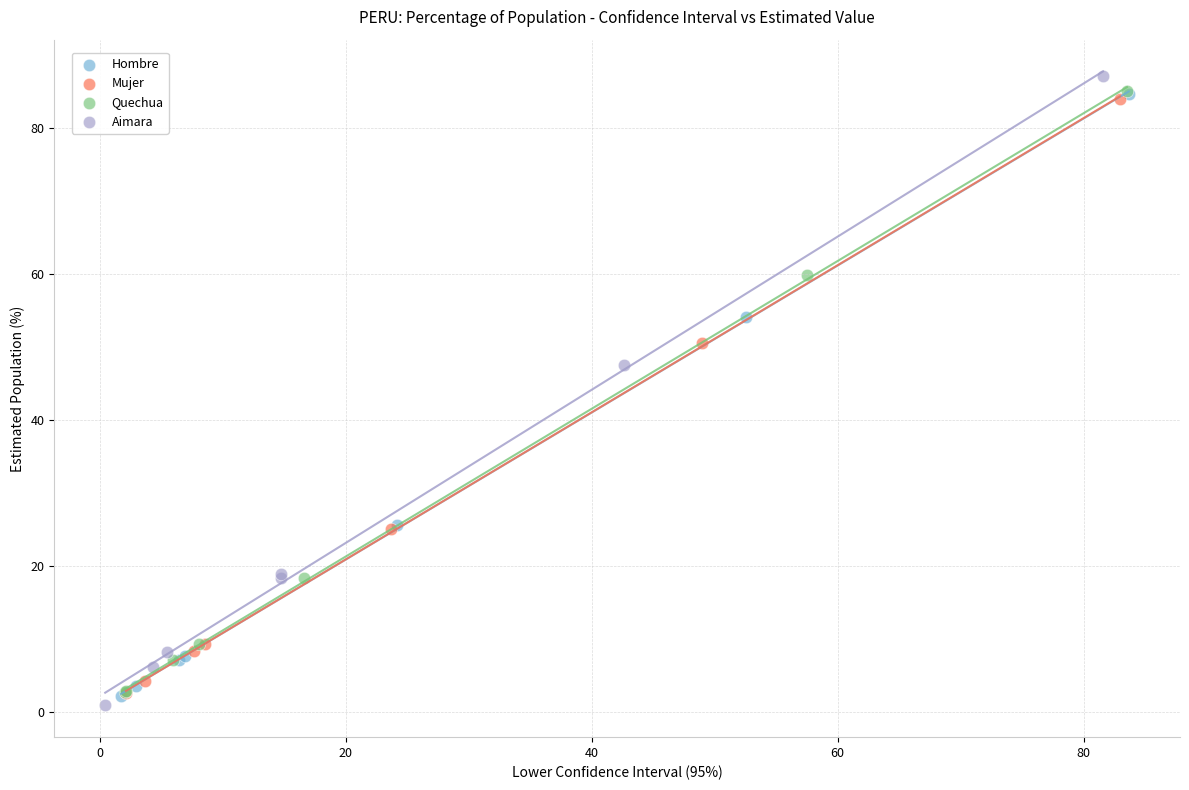

What are all the series names shown in the legend?

Hombre, Mujer, Quechua, Aimara